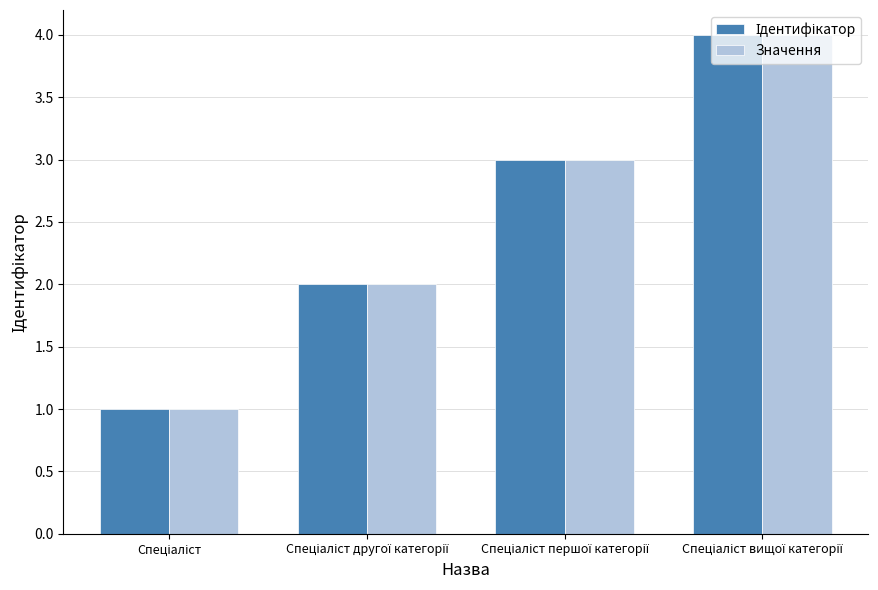

What is the sum of all Значення values?

10